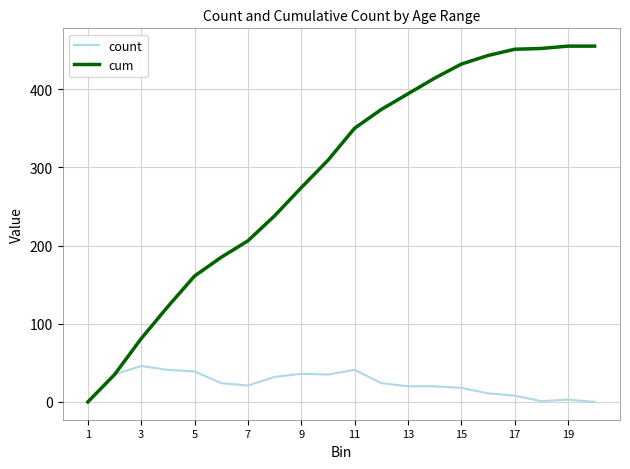

Which series has the largest total across all categories?

cum